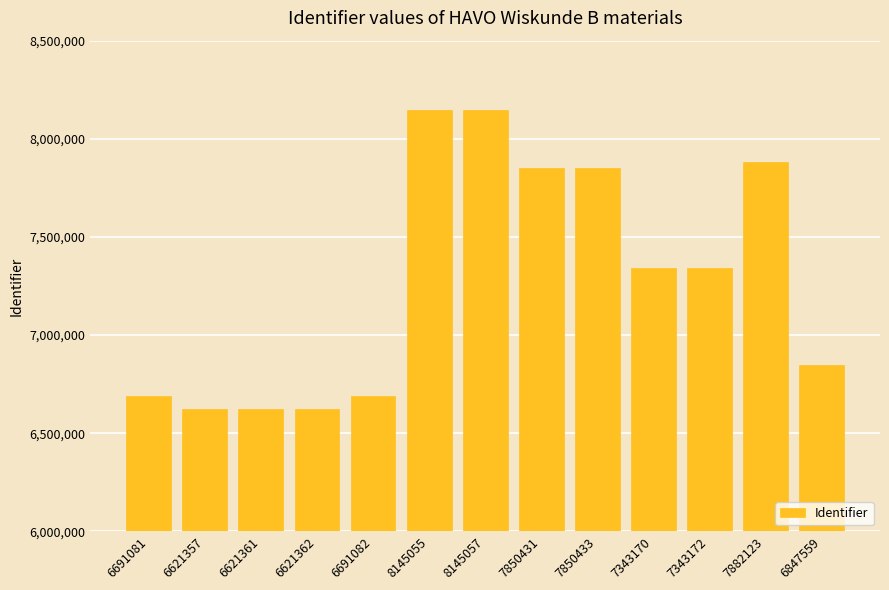

Where is the data nearest to the value 7383207?

7343172